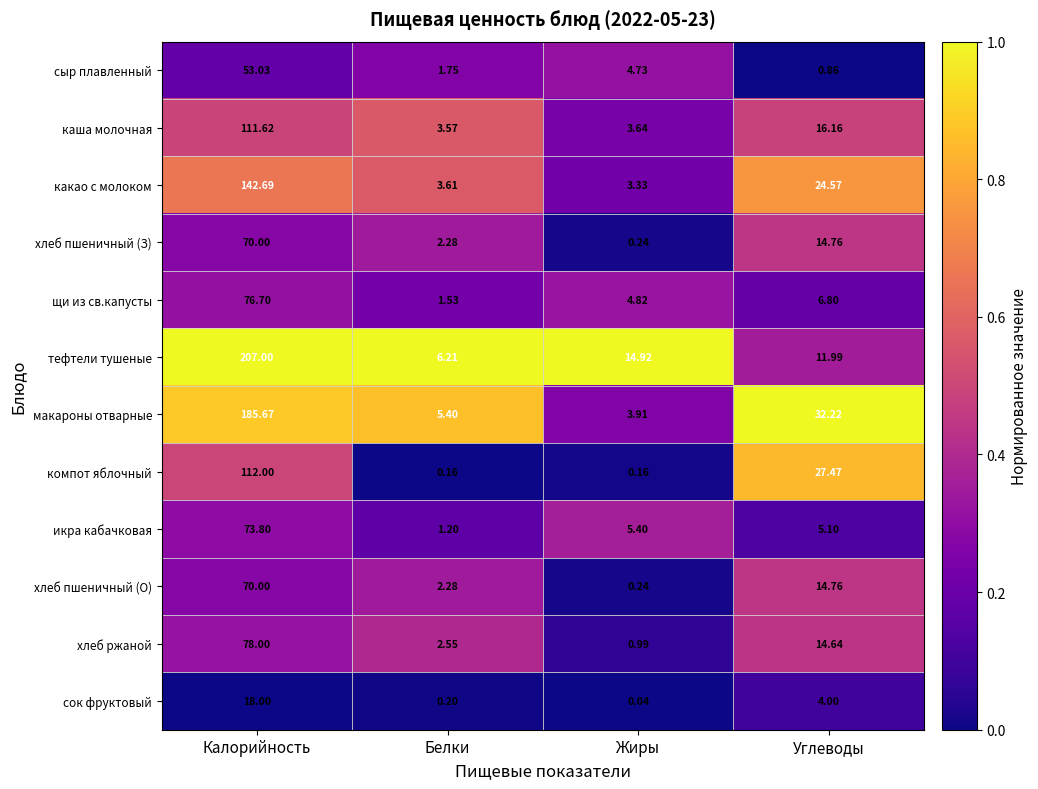

Which series has the widest spread of values?

тефтели тушеные